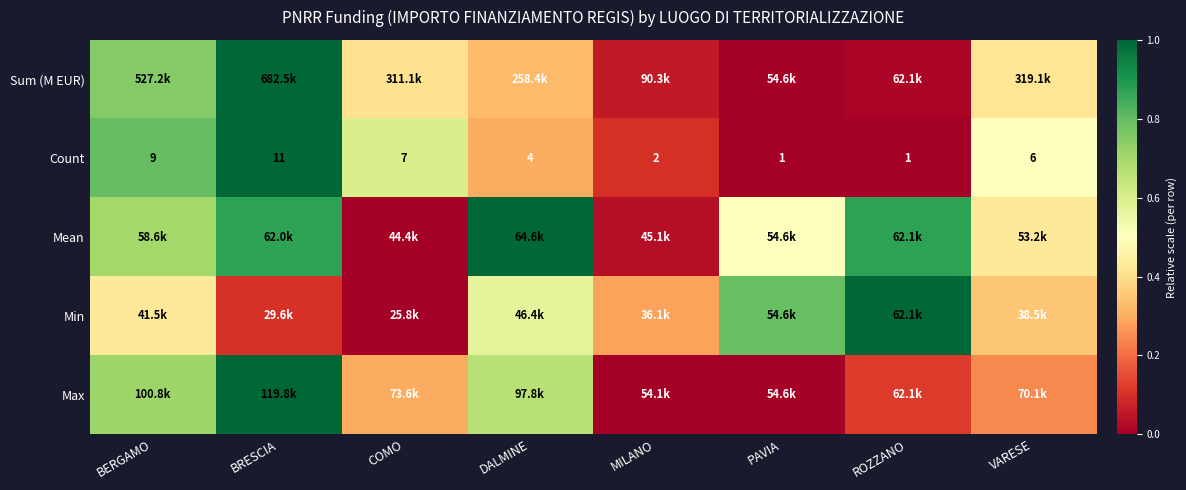

At which label is Count closest to 0?

PAVIA